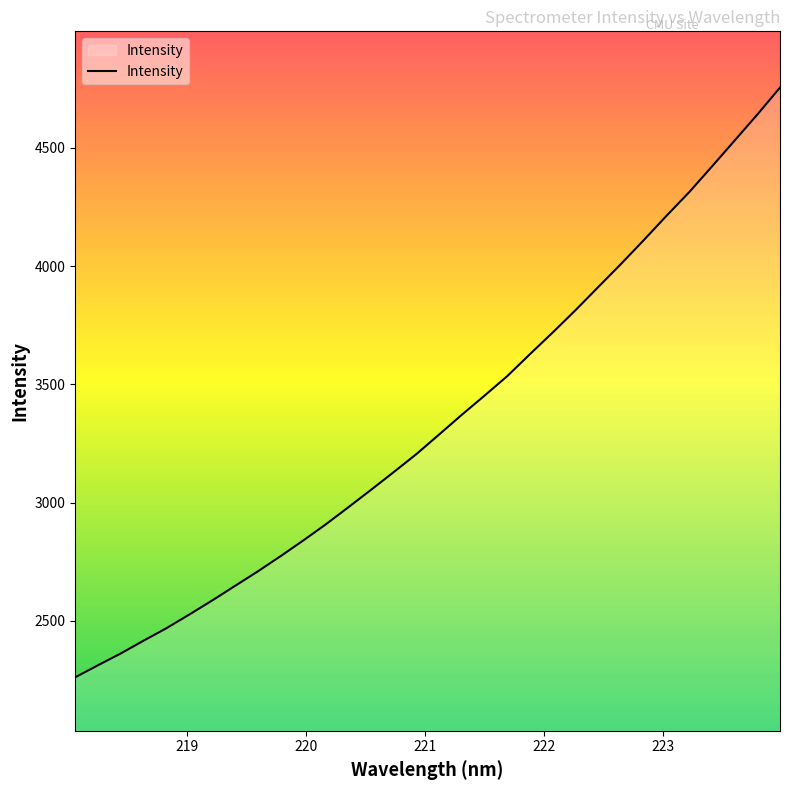

What is the greatest value displayed?

4755.5